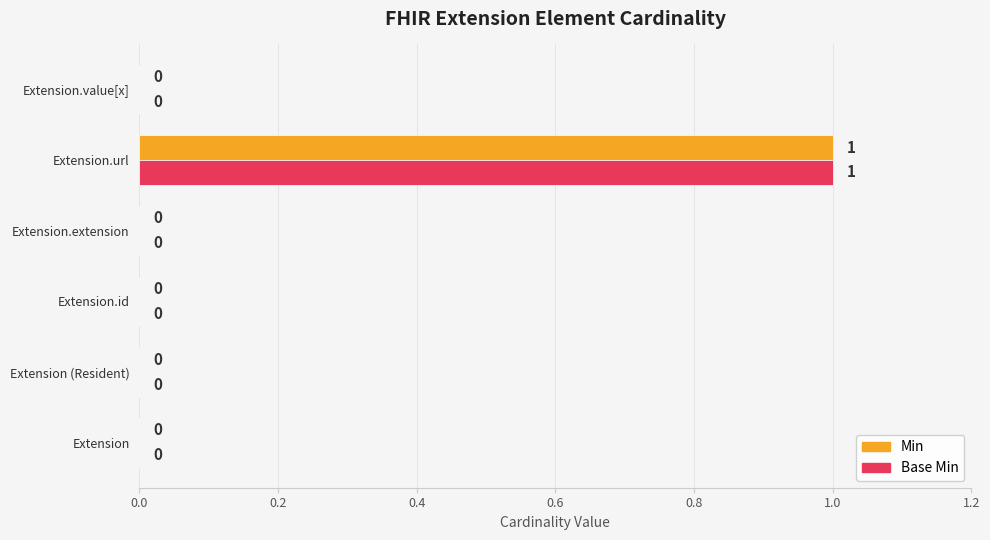

How many Min values are between 0 and 1?

6